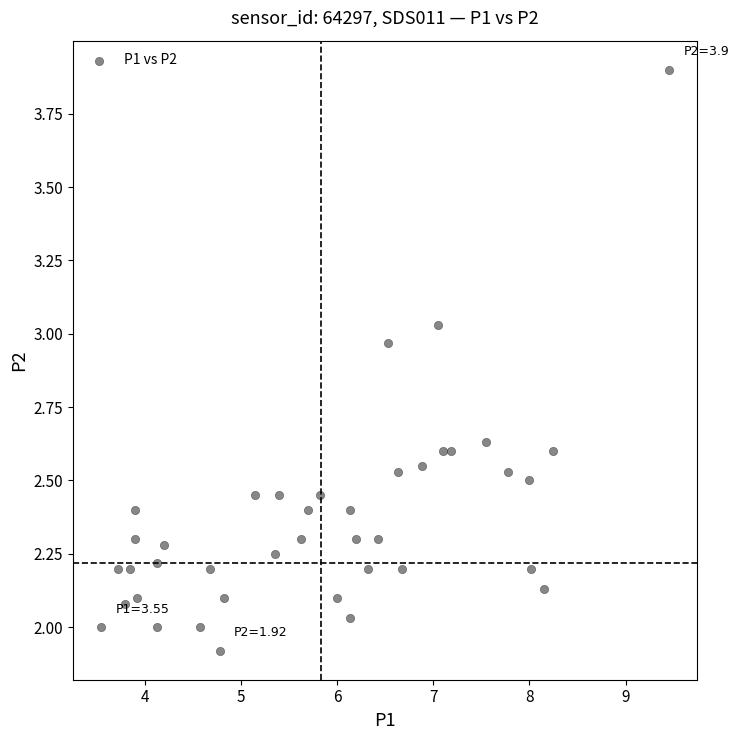

What is the range of X values (max minus min)?

5.9